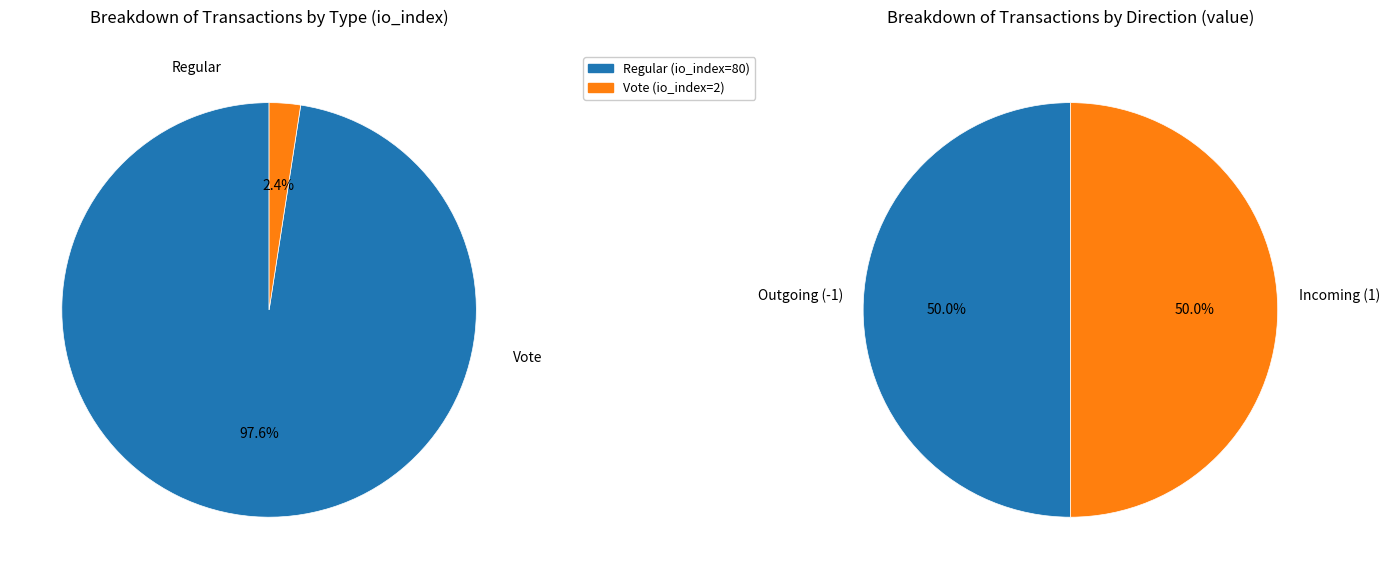

Is it true that Regular (io_index=80) is 85% of the pie?

False